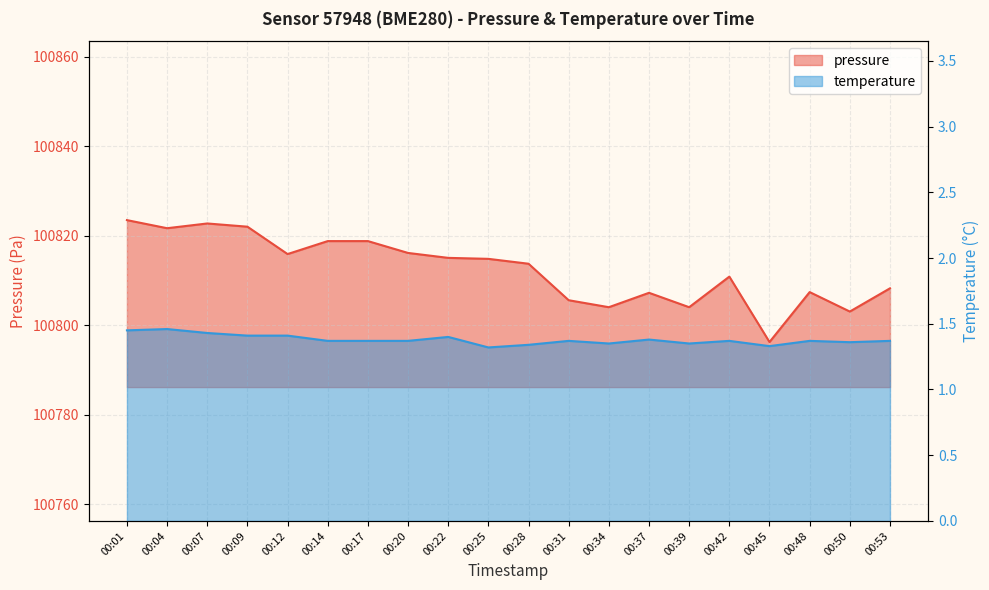

Reading left to right, transcribe all the data shown in this chart.

pressure: 100823.5	100821.7	100822.7	100822.0	100815.9	100818.8	100818.8	100816.1	100815.0	100814.8	100813.7	100805.6	100804.0	100807.2	100804.0	100810.8	100796.2	100807.4	100803.0	100808.2
temperature: 1.4	1.5	1.4	1.4	1.4	1.4	1.4	1.4	1.4	1.3	1.3	1.4	1.4	1.4	1.4	1.4	1.3	1.4	1.4	1.4